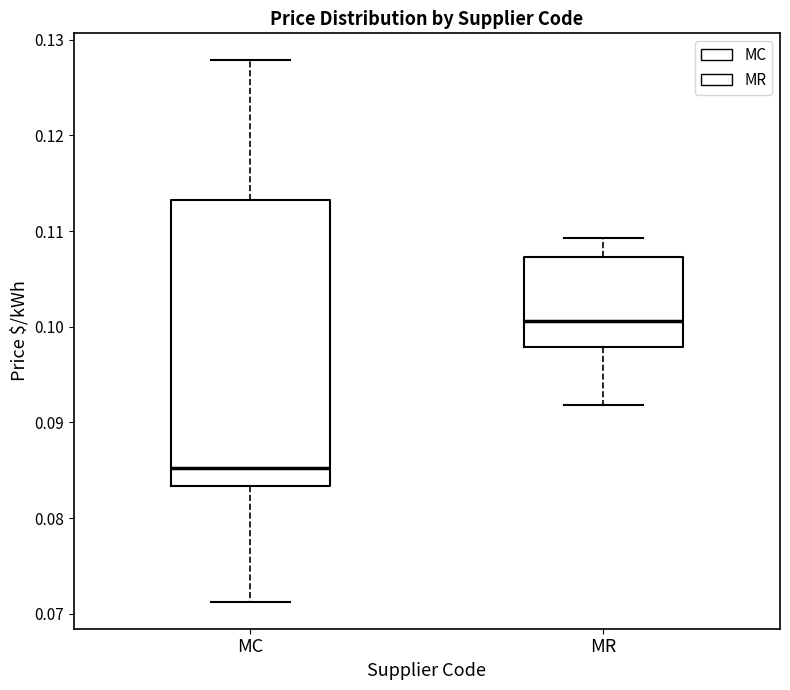

Which box has the lowest median line?

MC